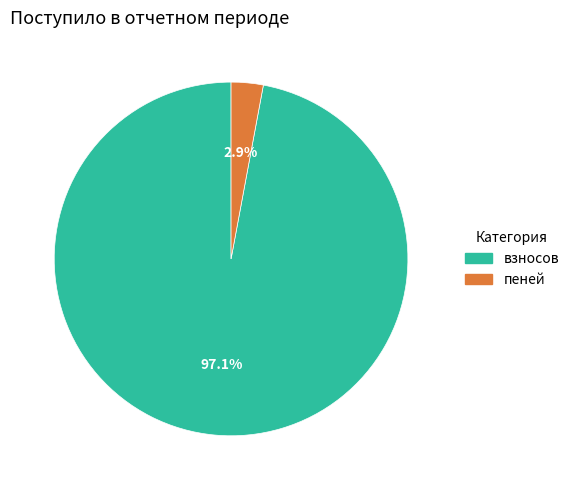

Is there any slice that represents more than half of the pie?

Yes